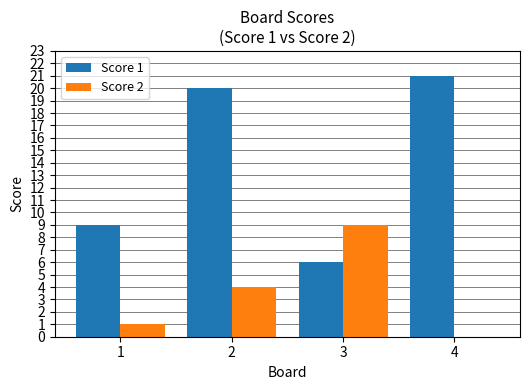

What is the highest value of the Score 2 series?

9